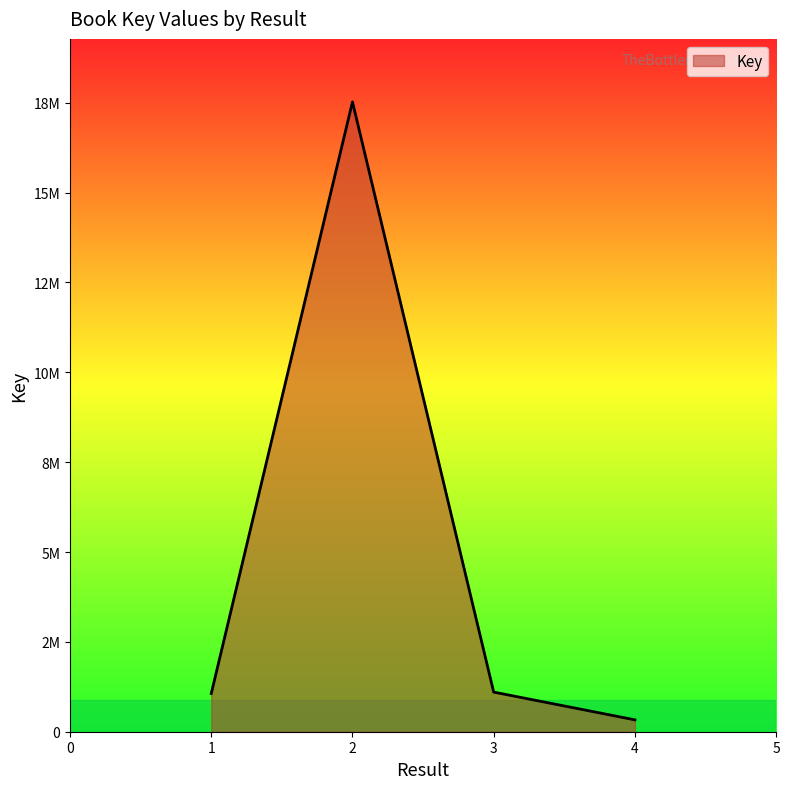

True or false: the data has more than 0 interior local peaks.

True